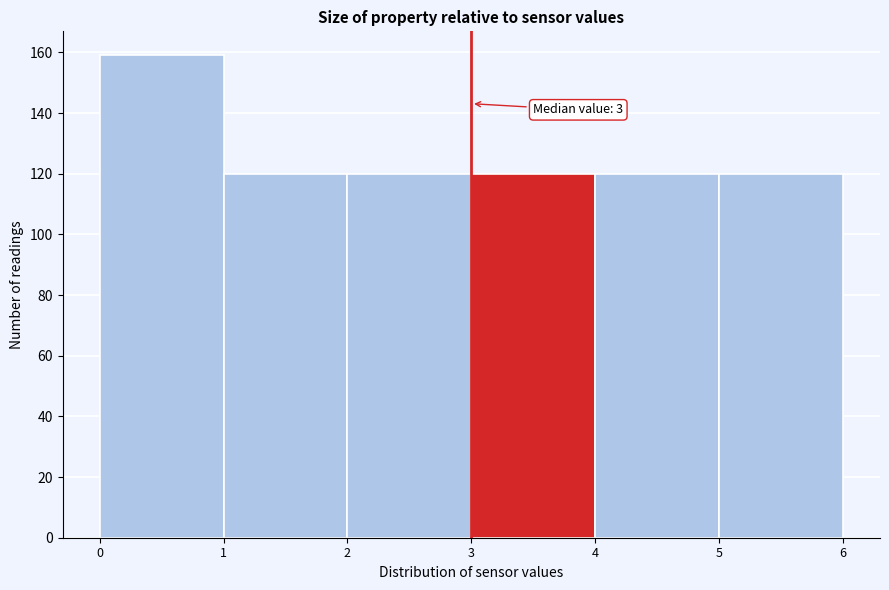

Over which range of the x-axis is the bar tallest?

0 to 1